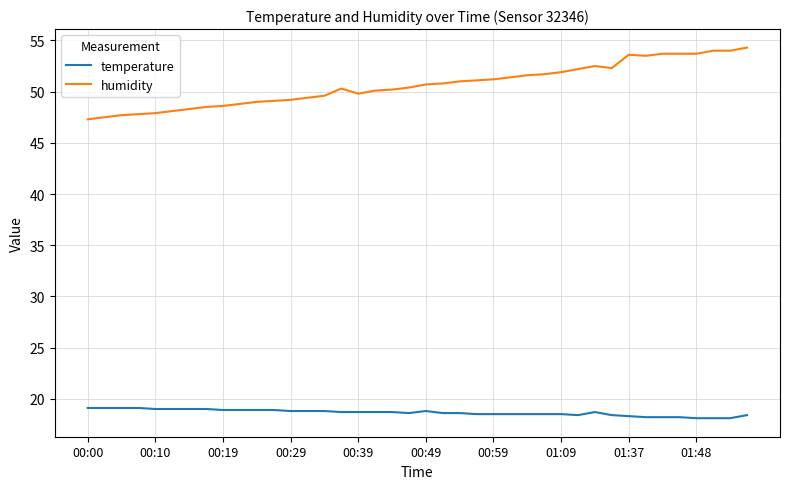

Which series has the largest range (max minus min)?

humidity